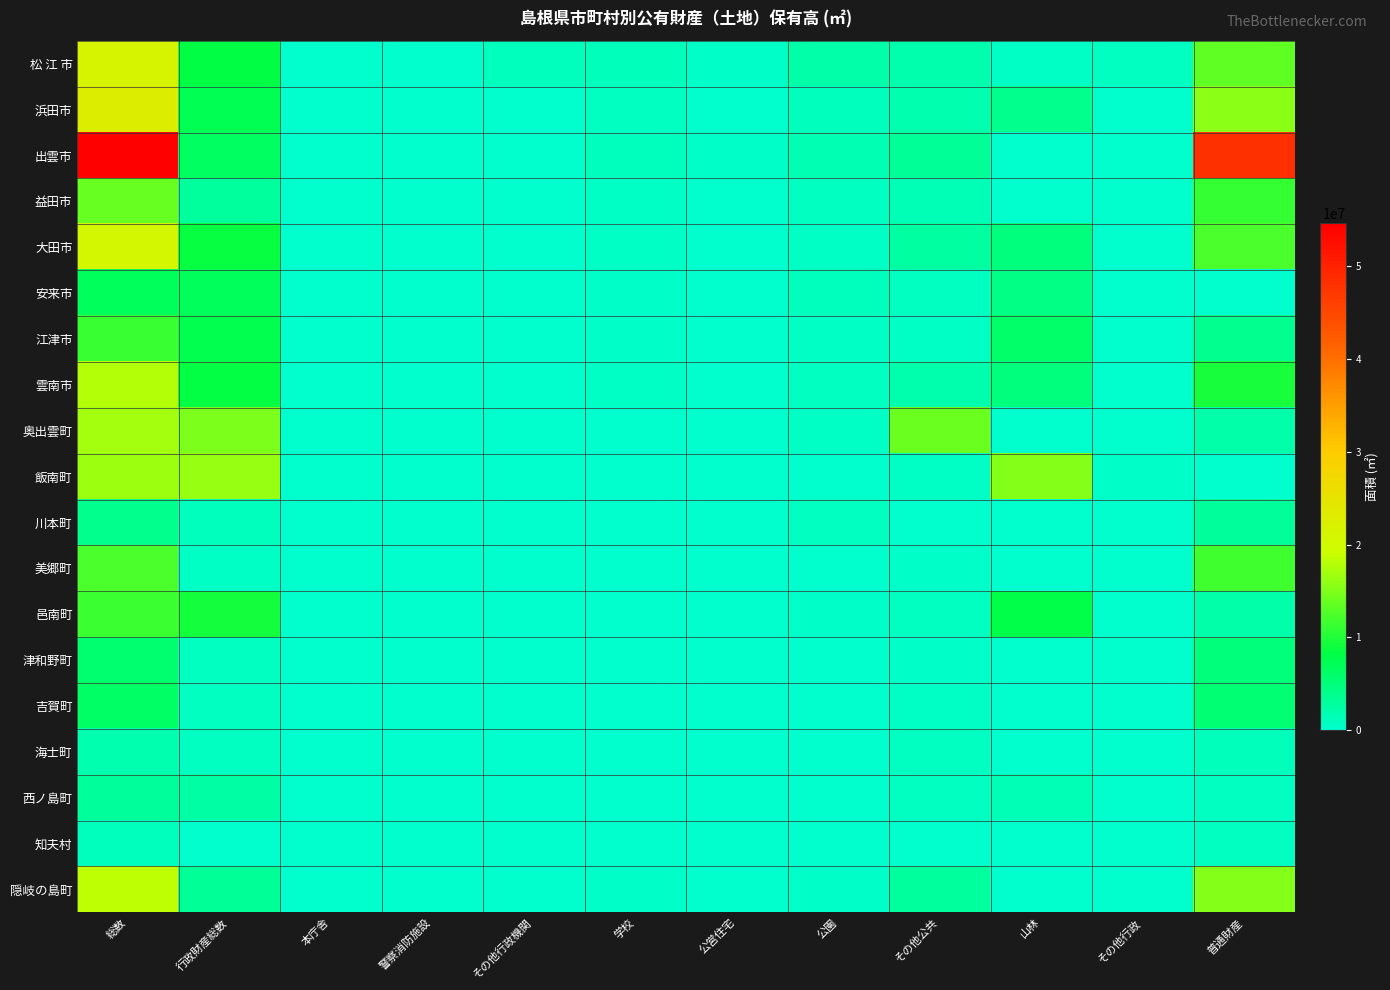

What is the total value across all series at 総数?

267278961